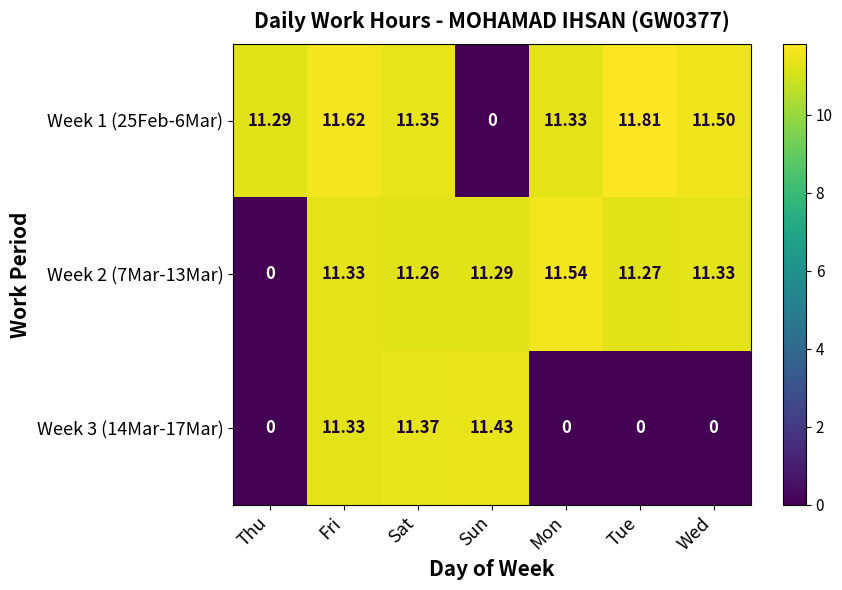

Is the value of Week 1 (25Feb-6Mar) at Sat greater than the value of Week 3 (14Mar-17Mar) at Tue?

Yes